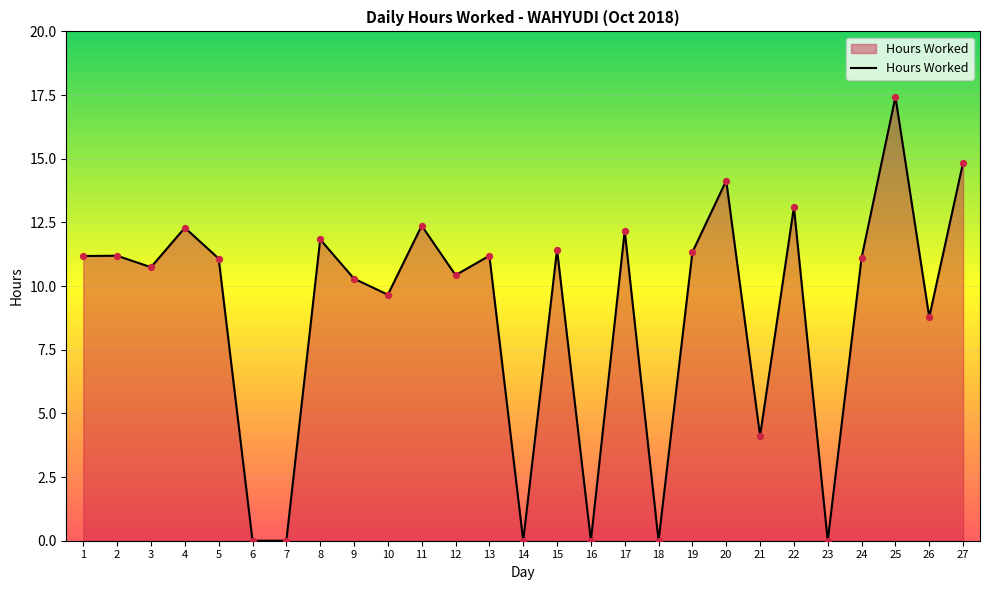

Which has a higher value, 4 or 6?

4